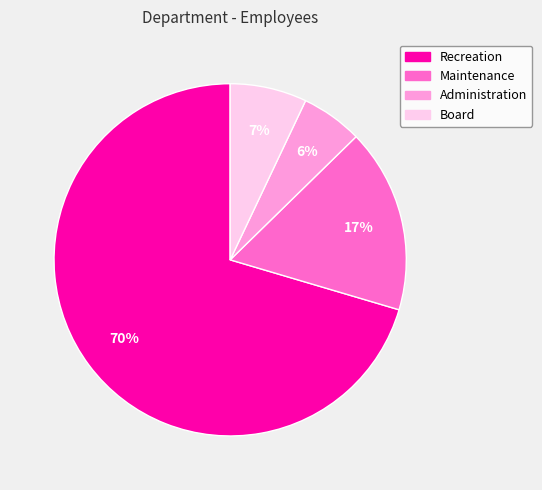

To the nearest percent, what is the combined percentage of Board and Maintenance?

24%